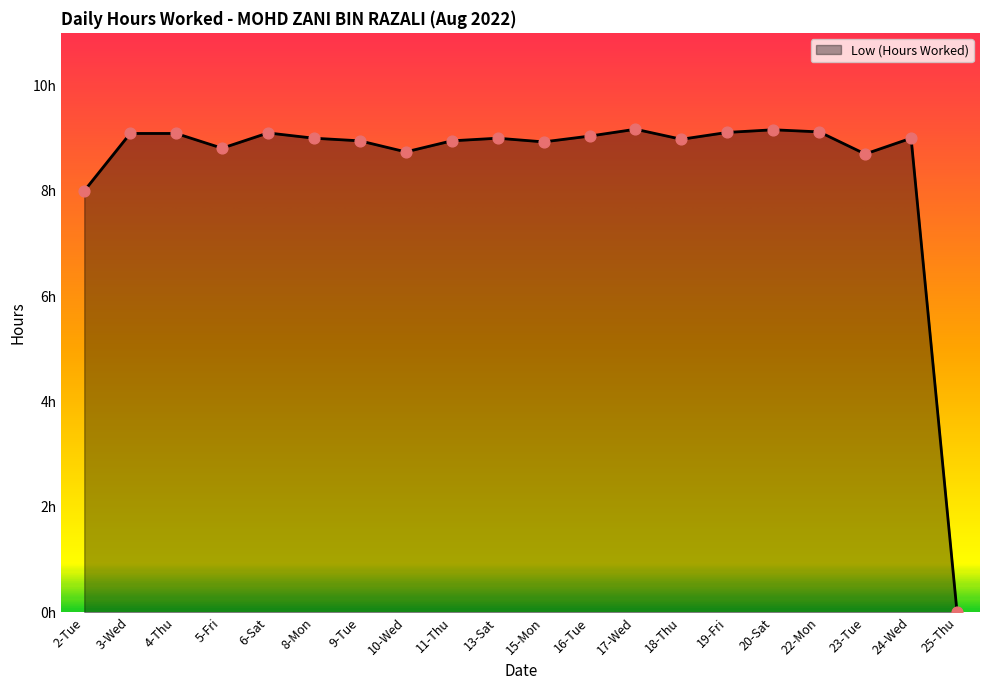

What is the change in value from 19-Fri to 24-Wed?

-0.1